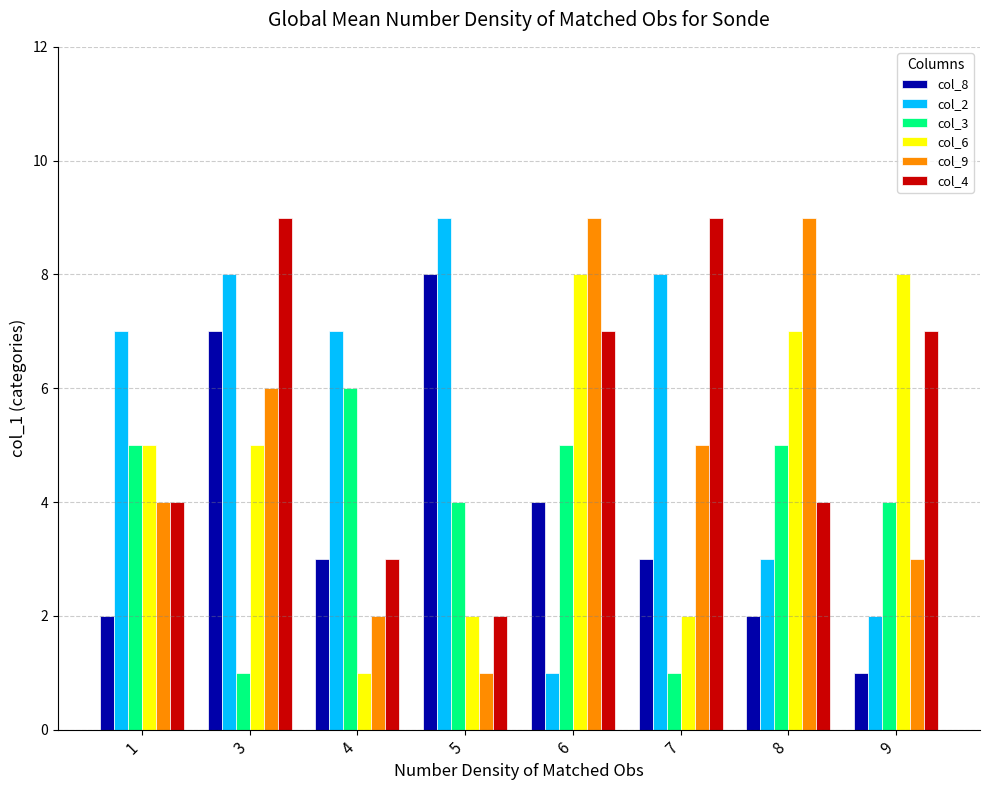

Read the col_6 value at 8.

7